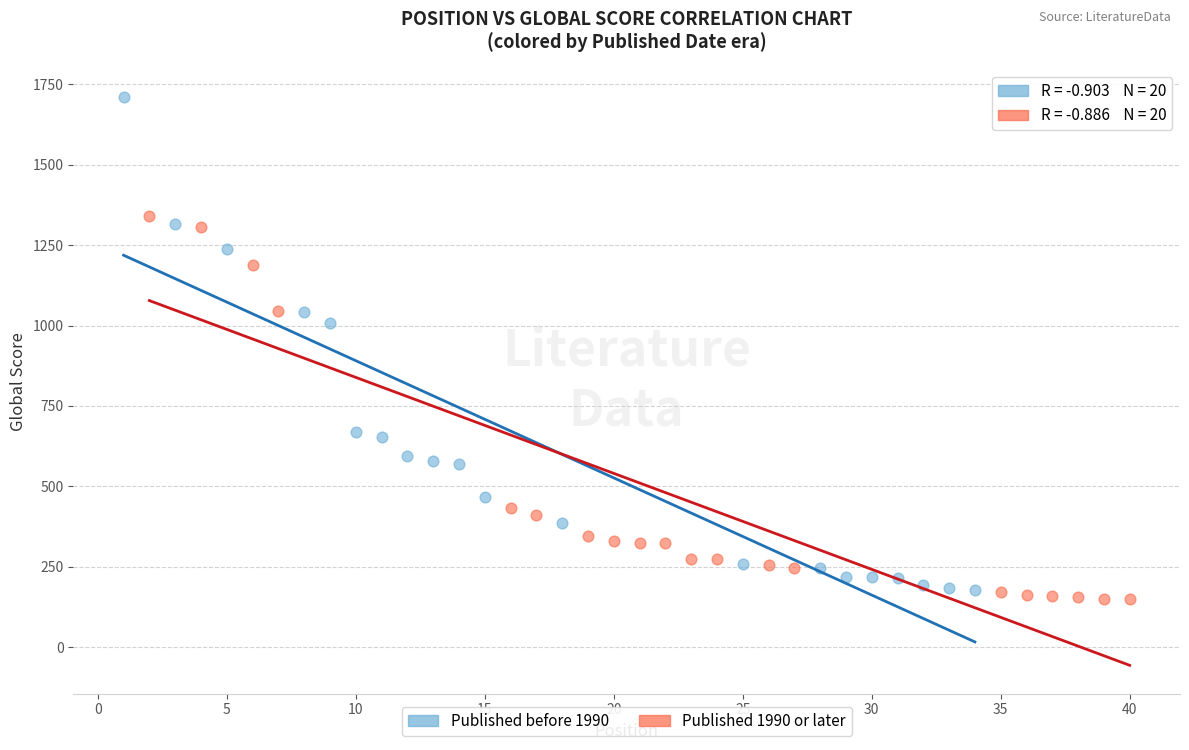

Which series reaches the maximum Y coordinate?

Published before 1990